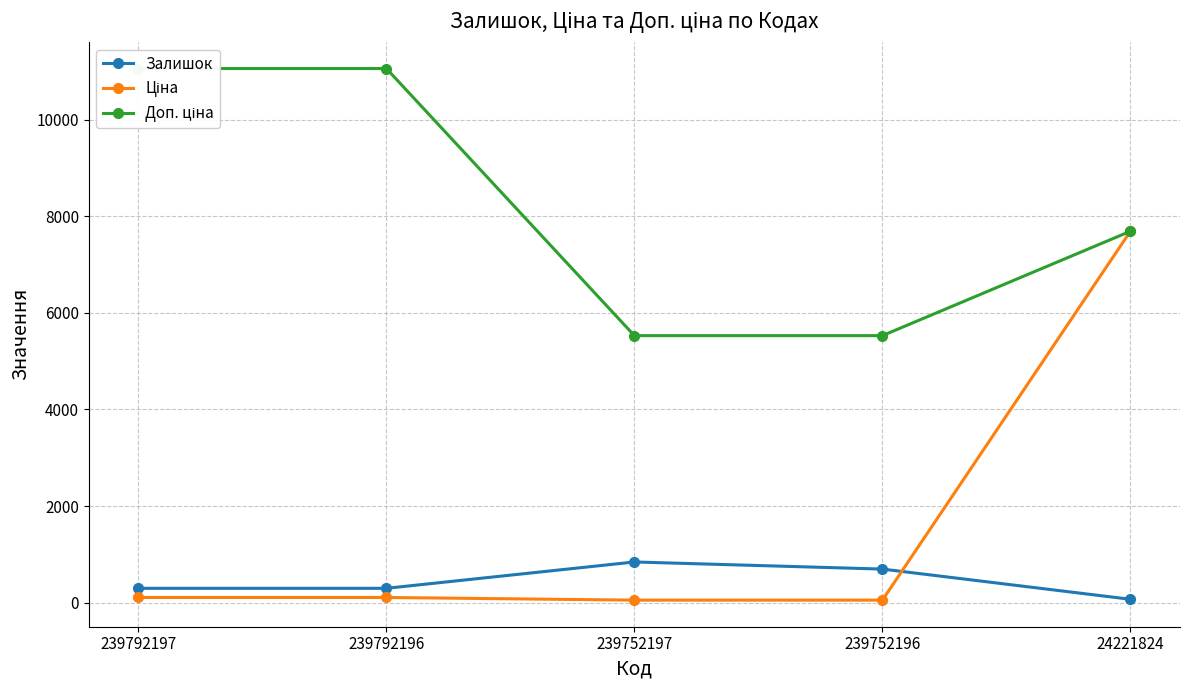

How many data points does each series have?

5